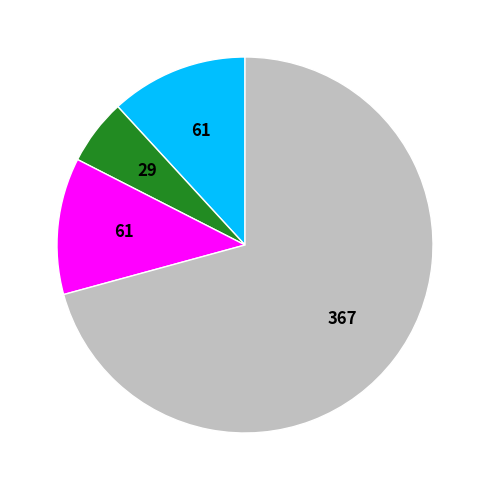

Does any single category account for the majority?

Yes